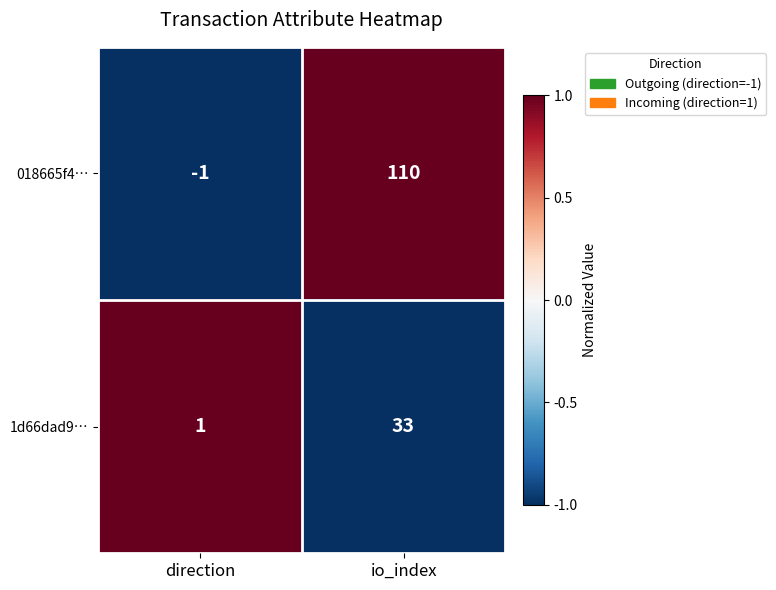

At which category is the sum across all series the highest?

io_index